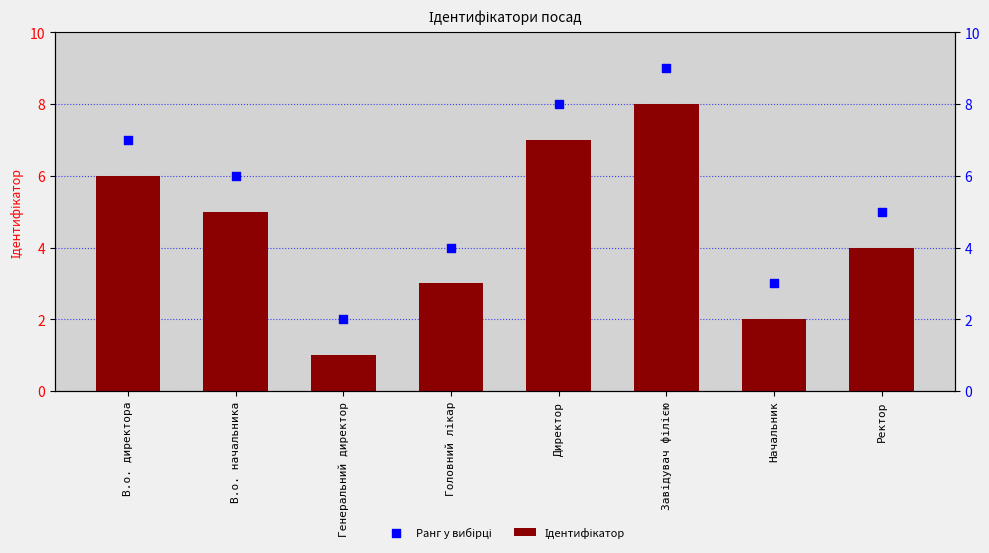

What is the total value across all series at Ректор?

9